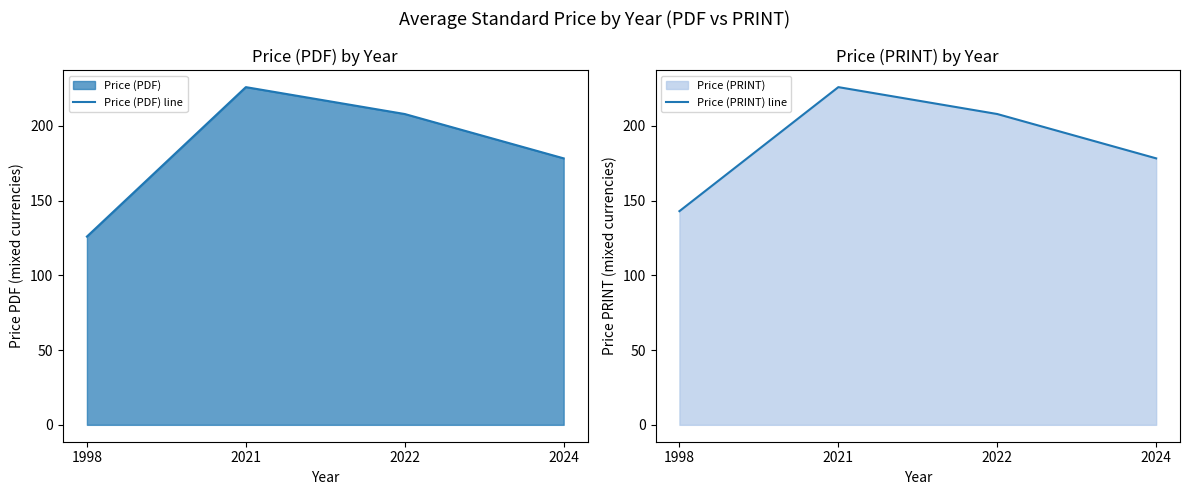

What is the smallest value displayed?

126.0